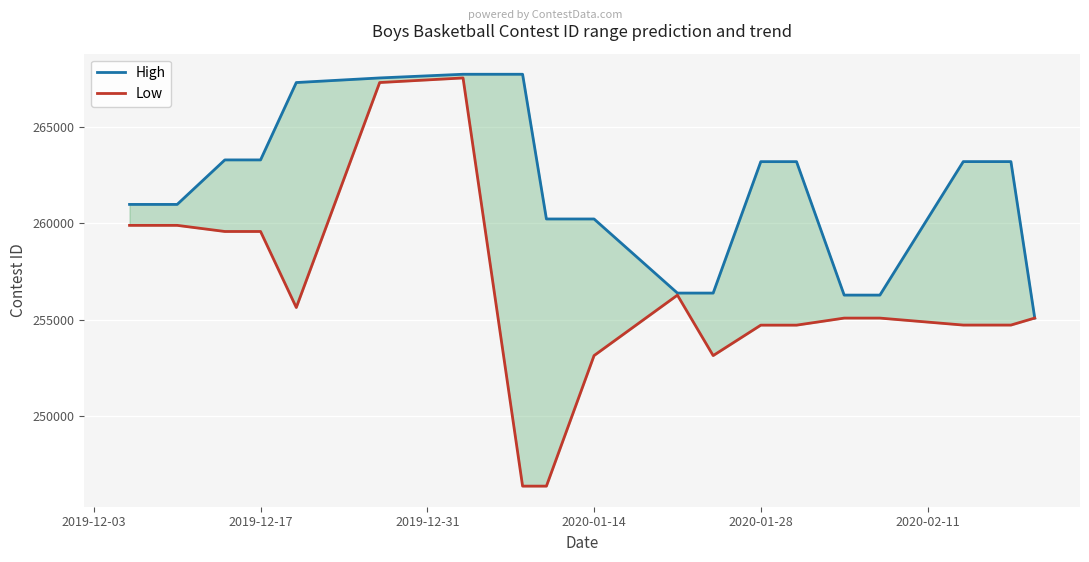

True or false: High has more than 0 interior local peaks.

False